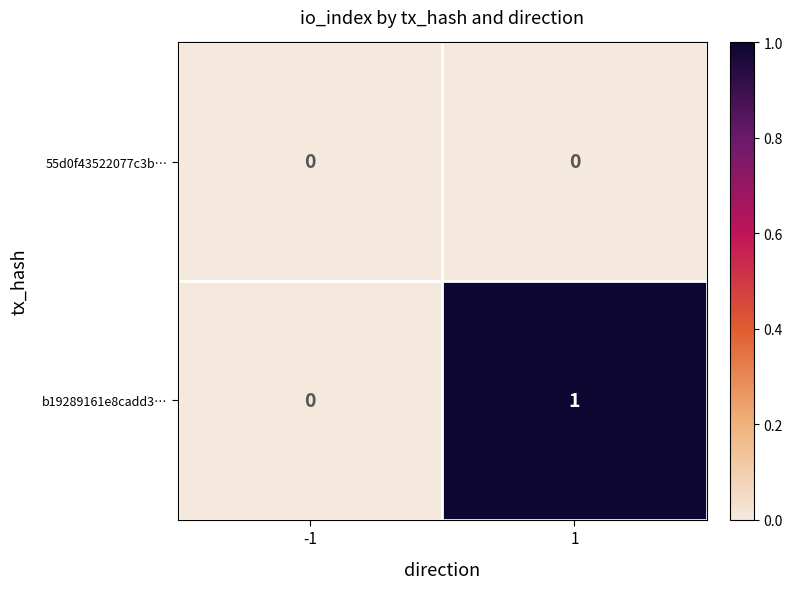

List the series in order of their peak value, lowest first.

55d0f43522077c3b…, b19289161e8cadd3…